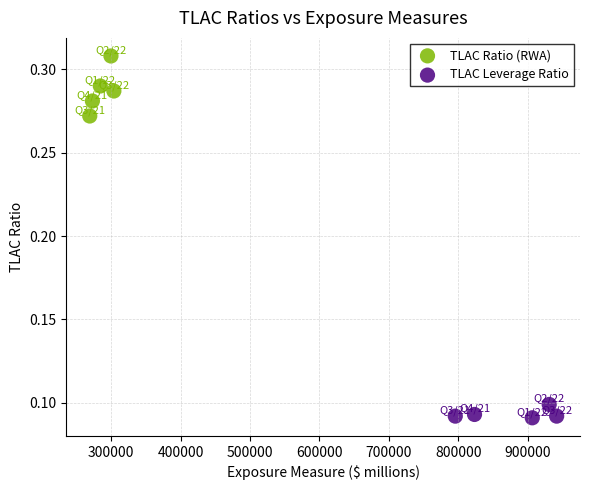

Which series reaches the minimum Y coordinate?

TLAC Leverage Ratio